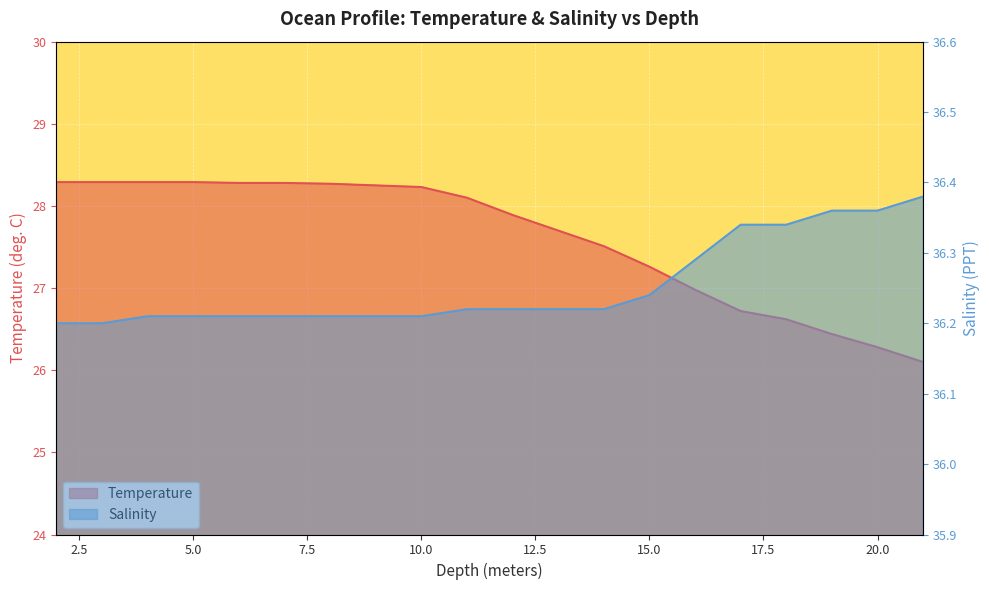

What is the sum of all Salinity values?

725.1